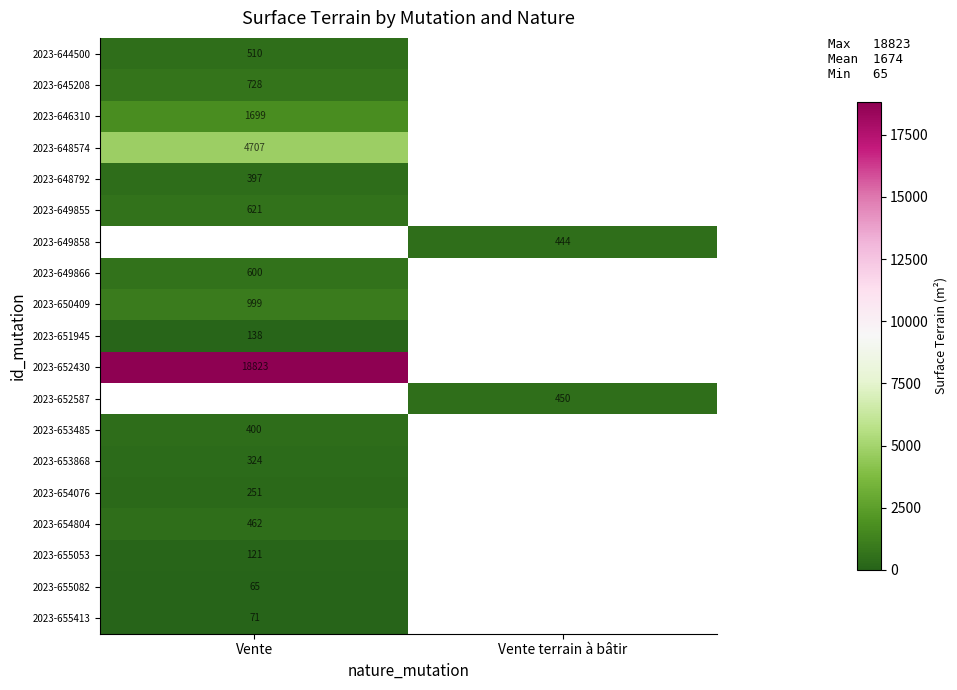

The value of 2023-649858 at Vente terrain à bâtir is 682. True or false?

False